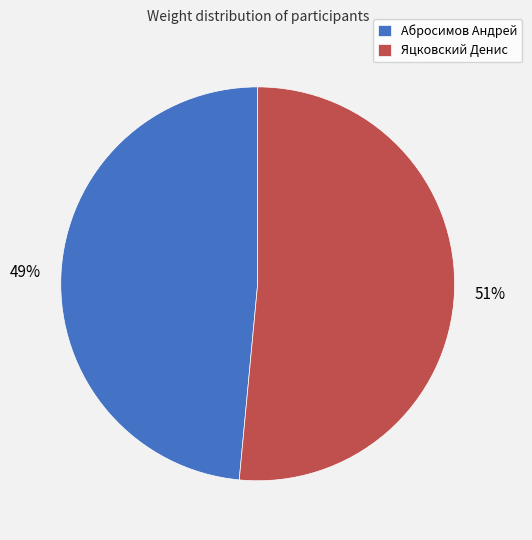

To the nearest percent, what is the combined percentage of Яцковский Денис and Абросимов Андрей?

100%